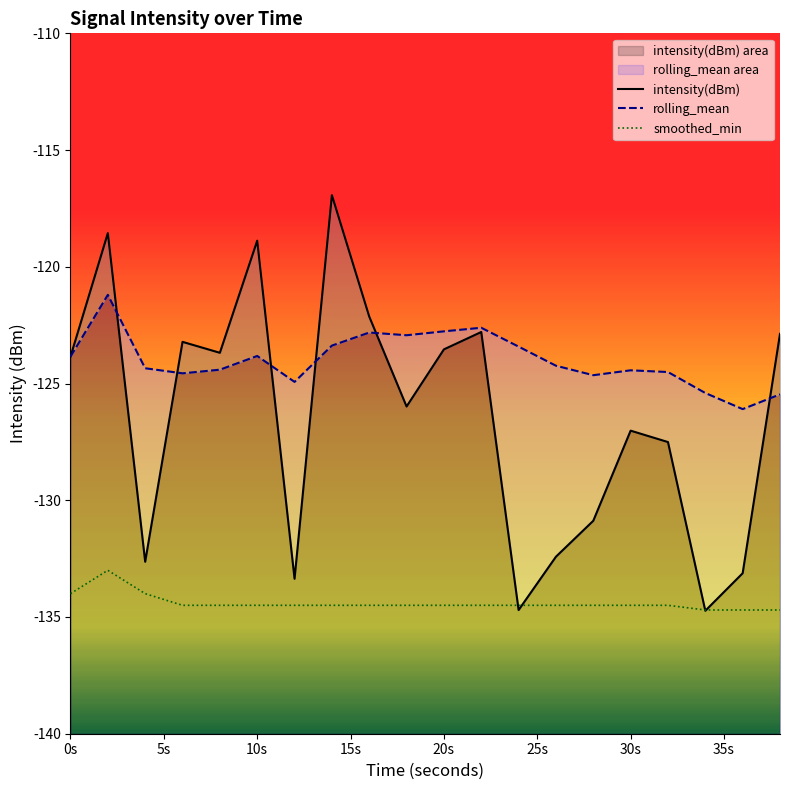

List the series in order of their peak value, highest first.

intensity(dBm), rolling_mean, smoothed_min